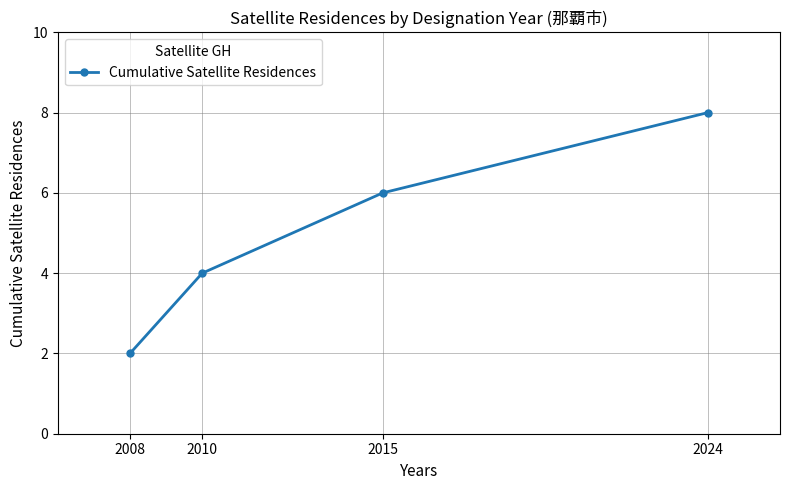

List the labels in order of value, largest first.

2024, 2015, 2010, 2008